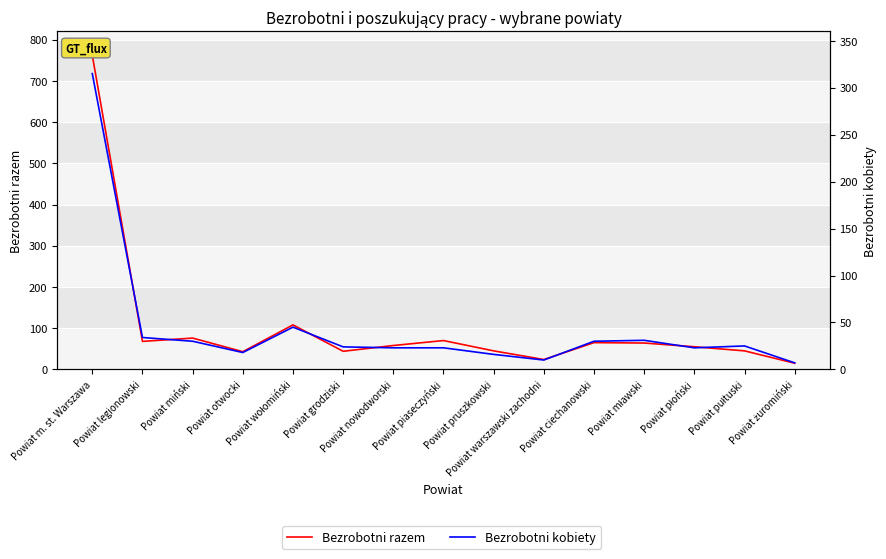

True or false: Bezrobotni kobiety and Bezrobotni razem intersect in this chart.

False